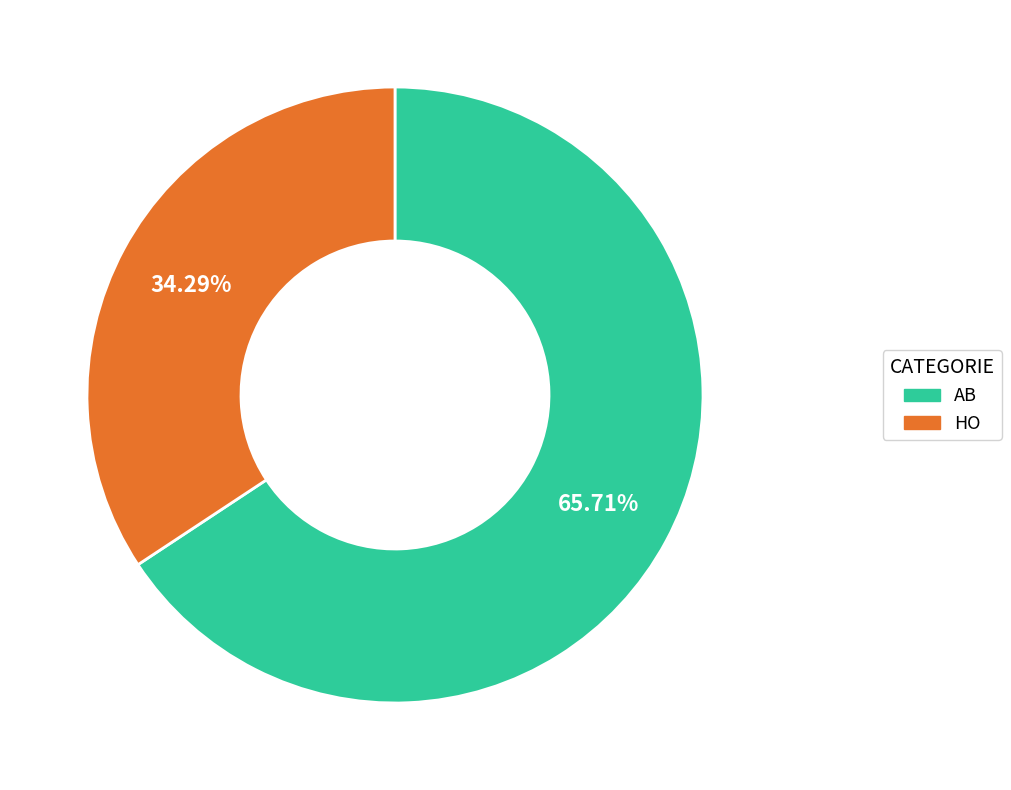

Count the number of slices in the pie.

2